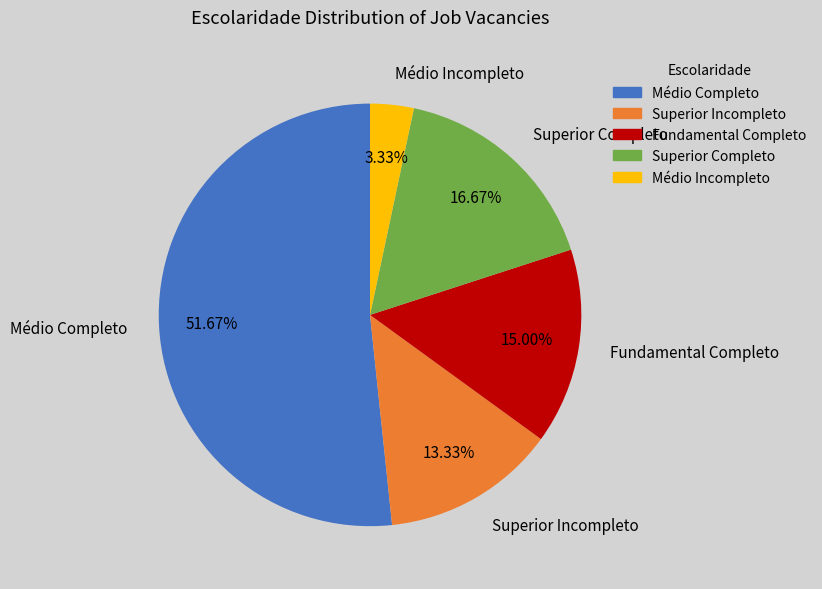

Which slice is the largest?

Médio Completo